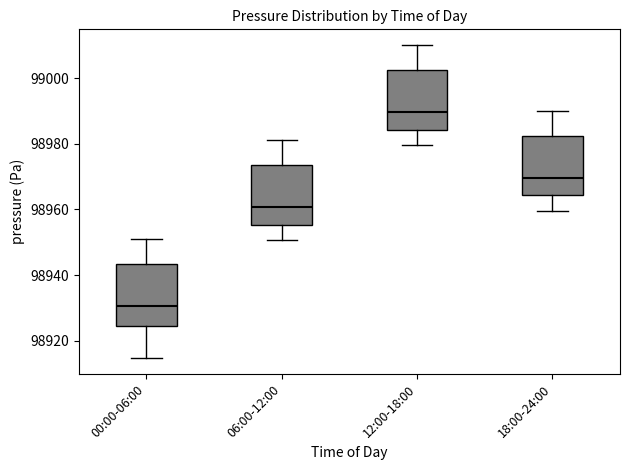

Which box has the lowest median line?

00:00-06:00